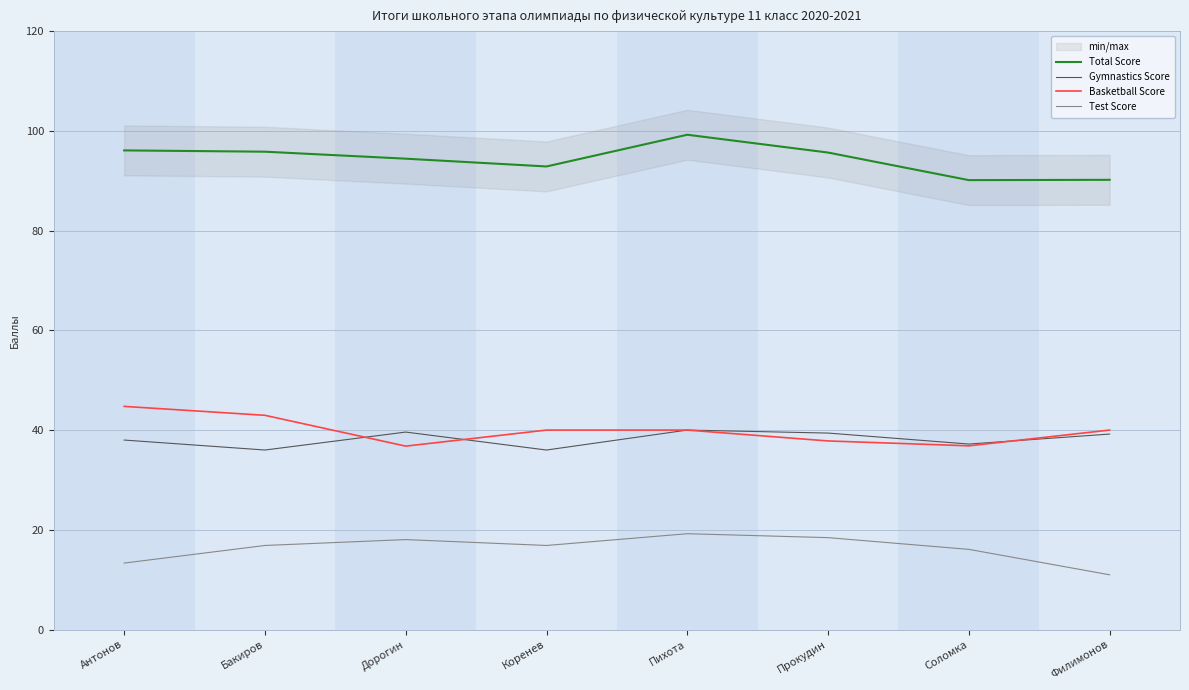

At which category is the sum across all series the highest?

Пихота